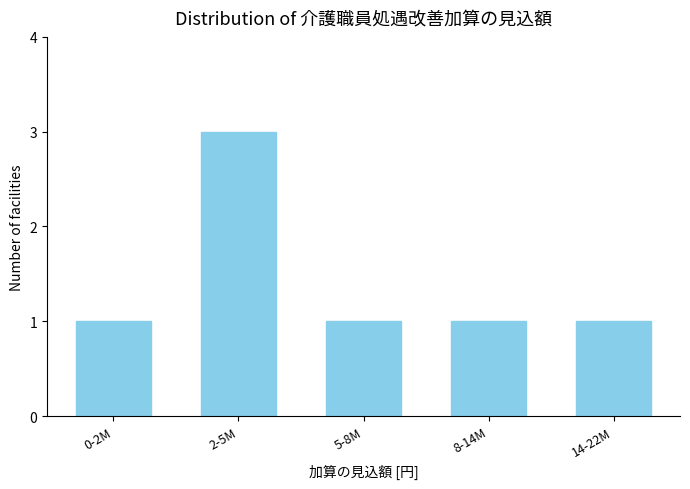

Reading left to right, list all the values displayed in this chart.

0-2M=1	2-5M=3	5-8M=1	8-14M=1	14-22M=1